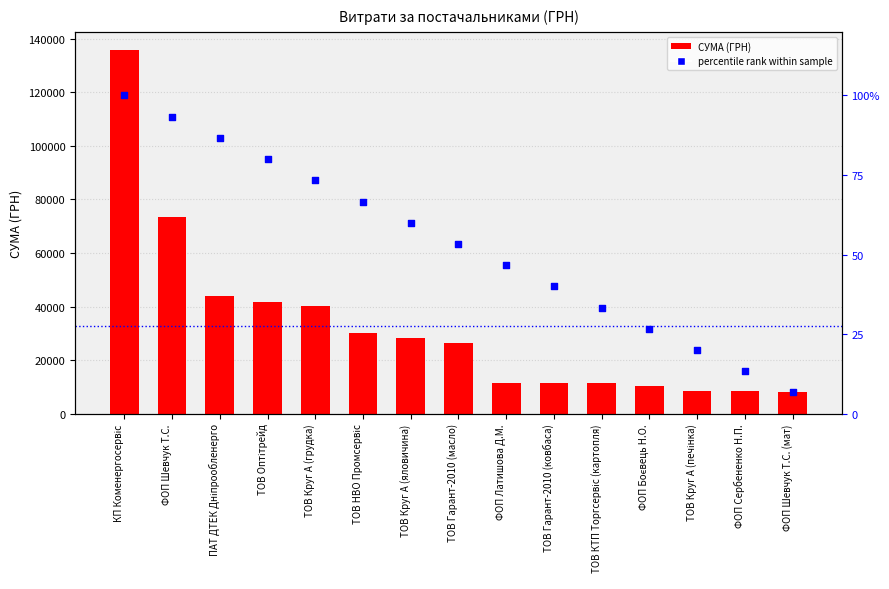

Which series reaches the maximum Y coordinate?

СУМА (ГРН)